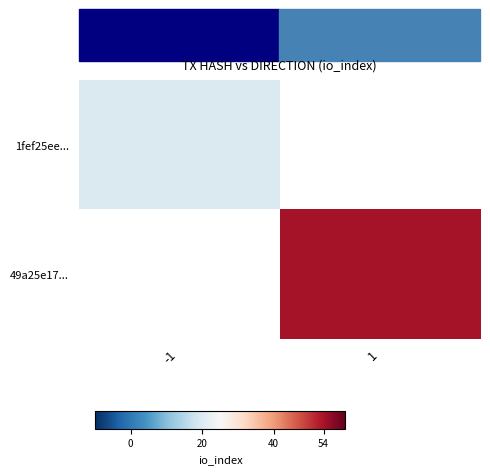

Between -1 and 1, which is larger?

-1